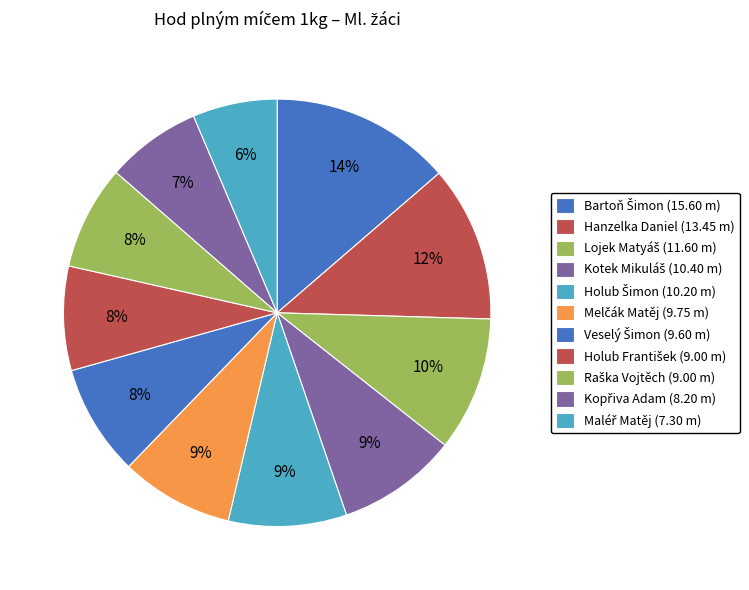

To the nearest percent, what percentage of the pie is Lojek Matyáš?

10%